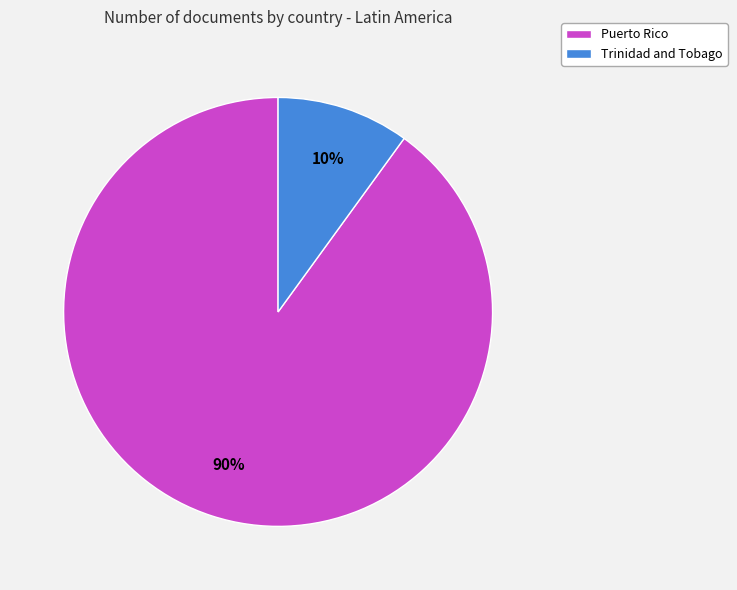

How many segments does this pie chart have?

2